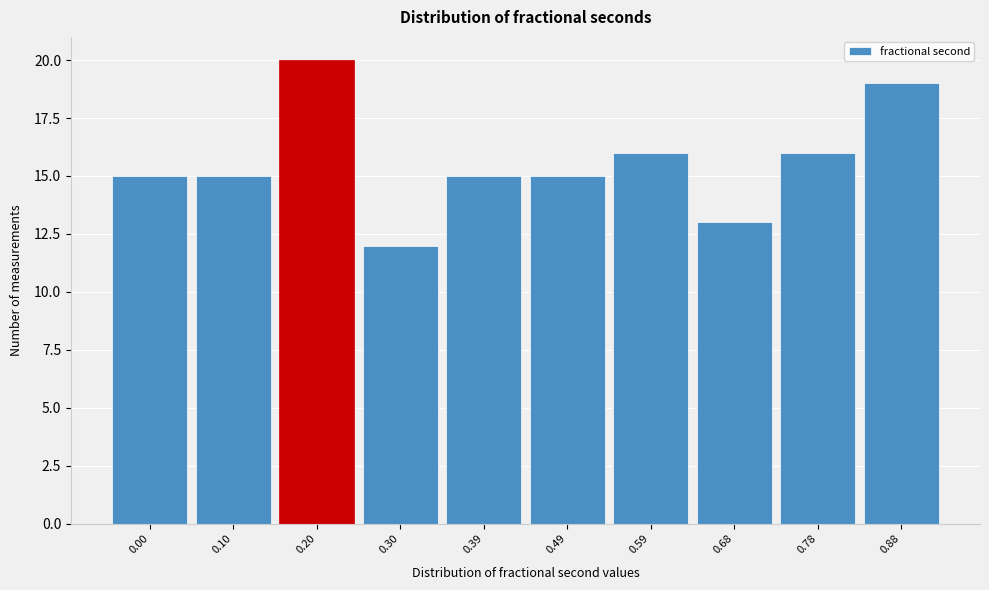

Reading right to left, list all the values displayed in this chart.

0.88=19	0.78=16	0.68=13	0.59=16	0.49=15	0.39=15	0.30=12	0.20=20	0.10=15	0.00=15